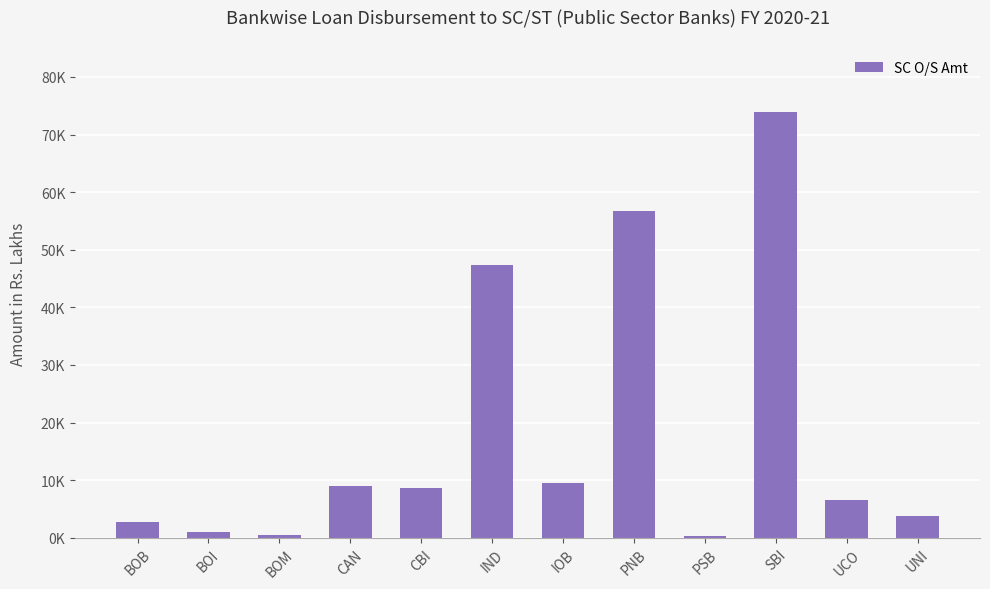

What is the change in value from CBI to SBI?

+65250.3